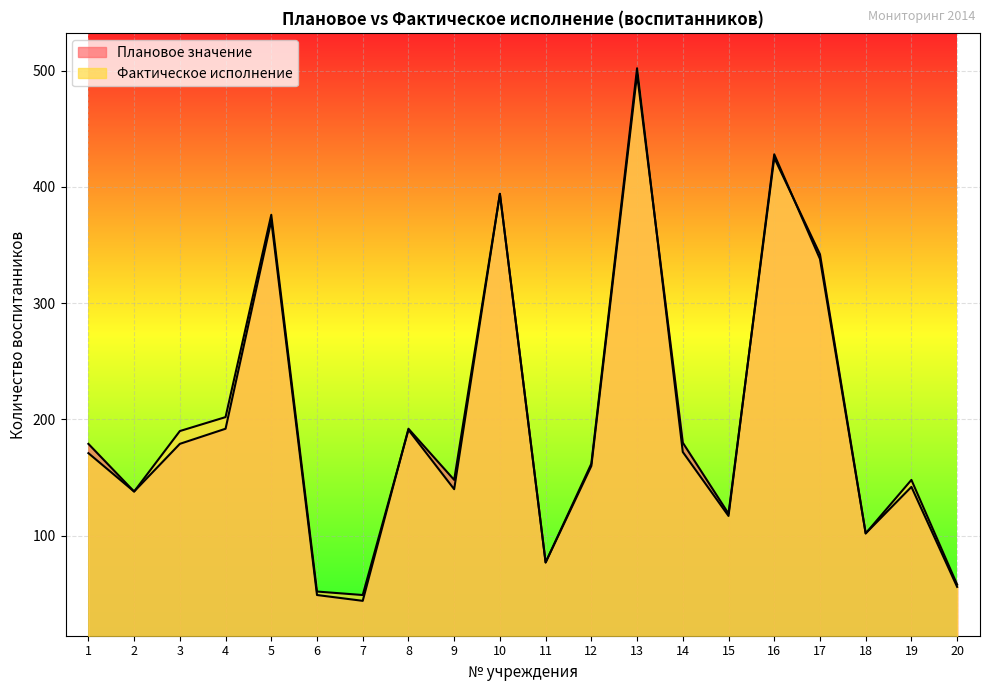

At which label does Плановое значение first exceed 179?

4